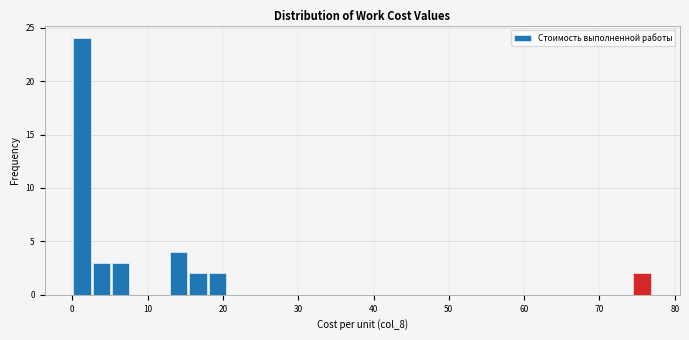

Around what value on the x-axis is the tallest bar? Give the approximate position of its centre, as read against the axis.

1